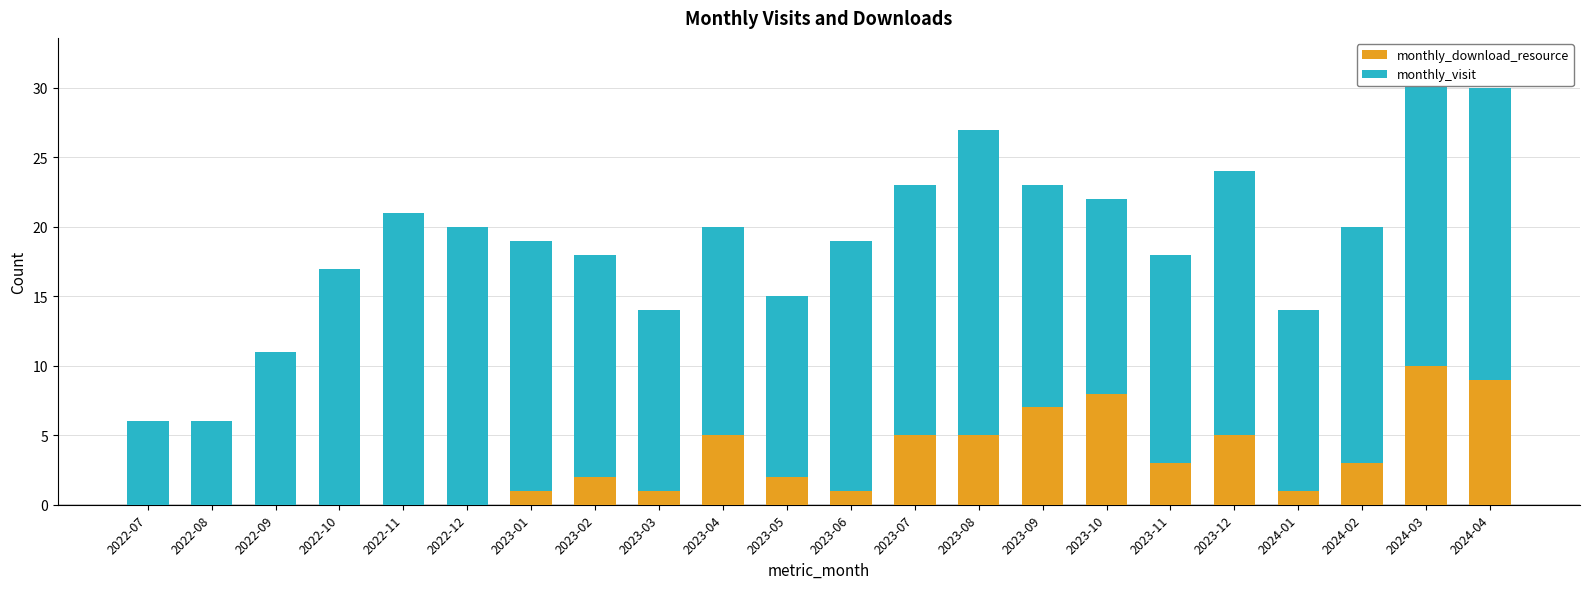

Where does the monthly_visit series first go above 17?

2022-11